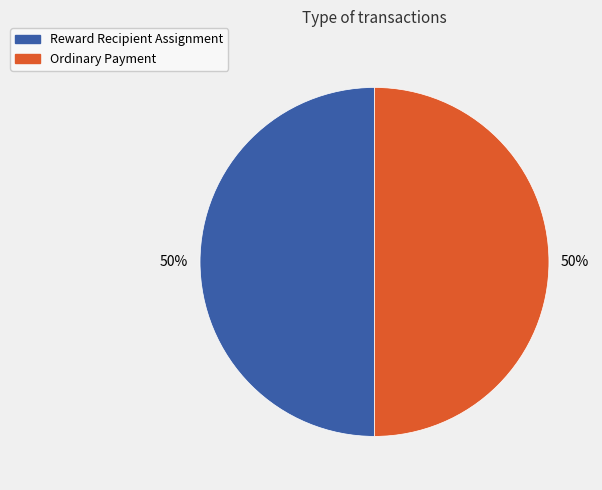

To the nearest percent, what is the average slice percentage?

50%